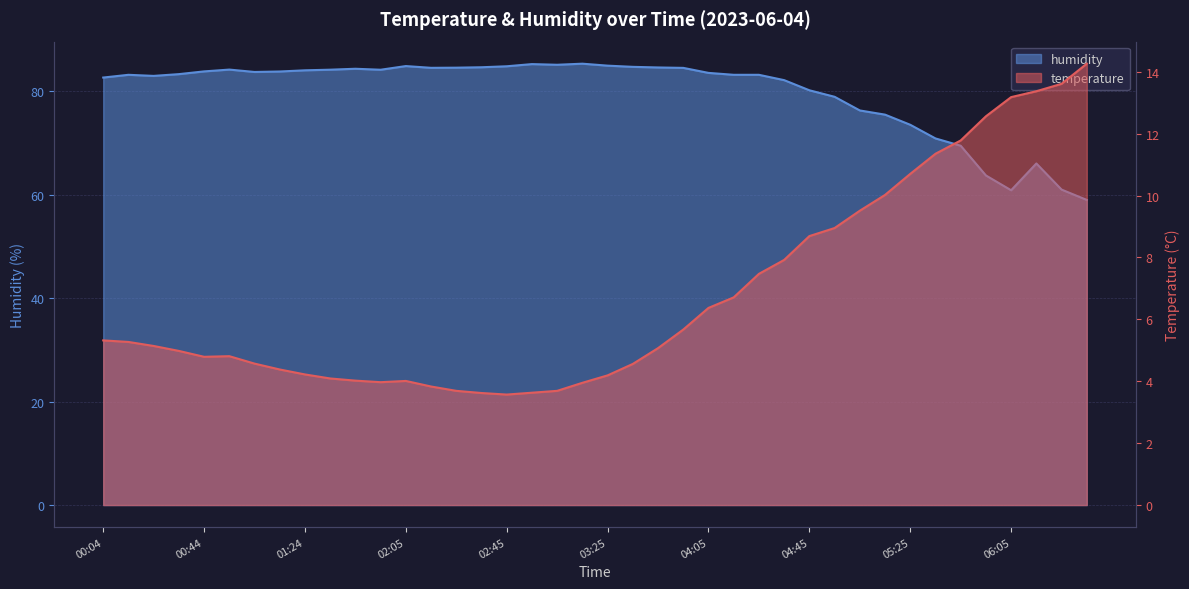

Is the value of humidity at 05:35 greater than the value of temperature at 05:55?

Yes